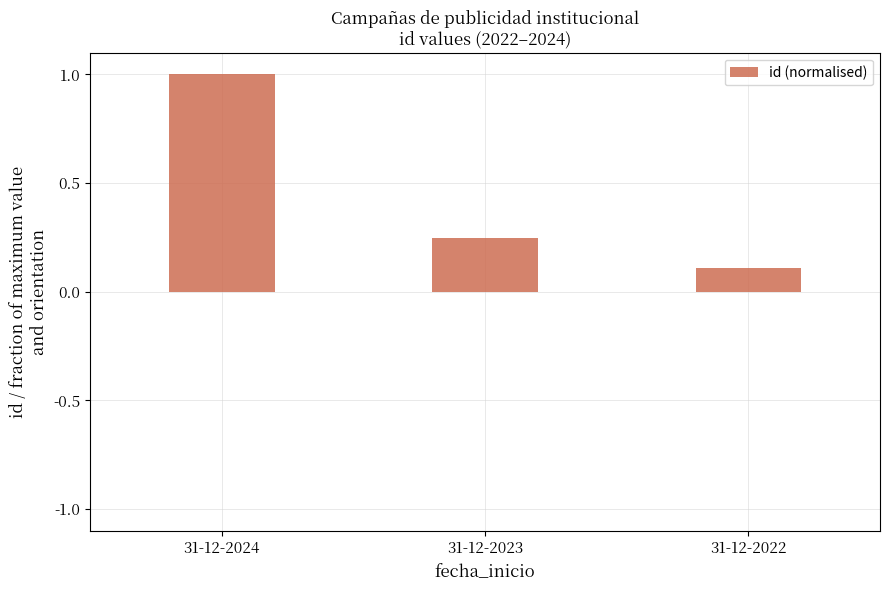

At which label is the value closest to 0?

31-12-2022